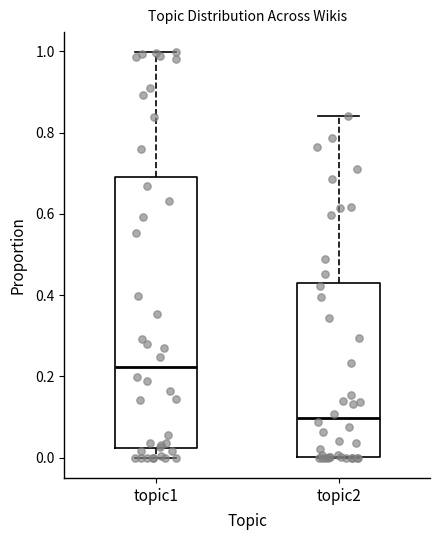

Which box is the tallest, from its lower edge to its upper edge?

topic1